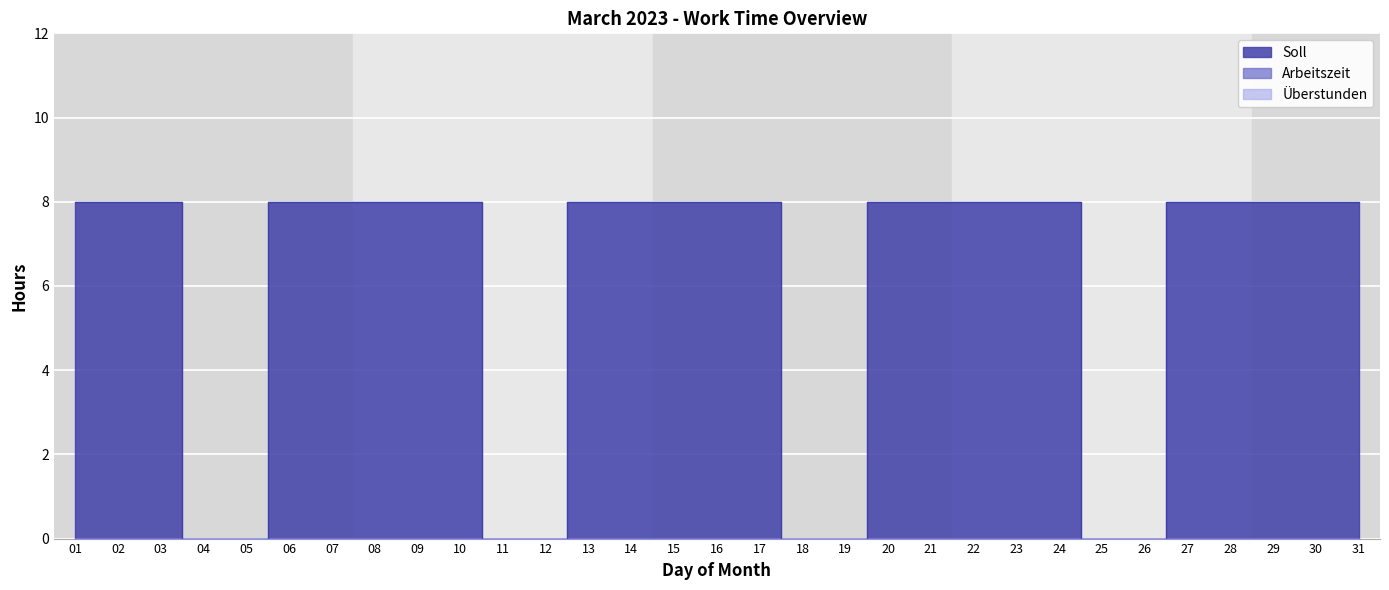

At which category is the sum across all series the highest?

01